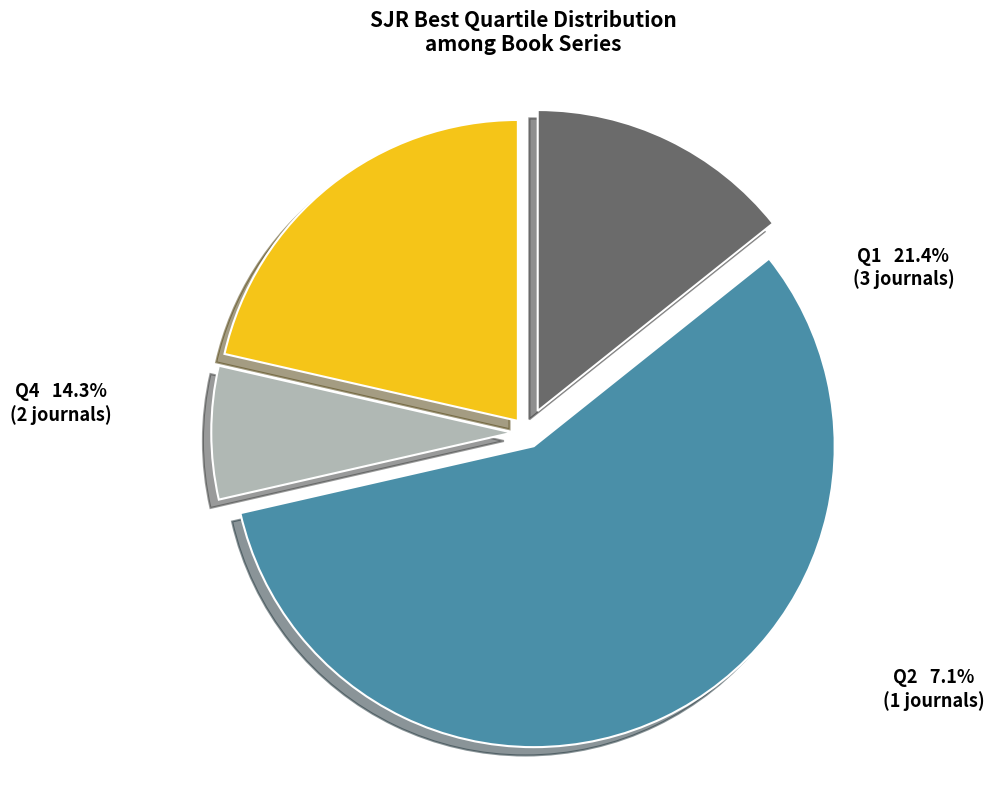

What is the largest slice in the pie chart?

Q3